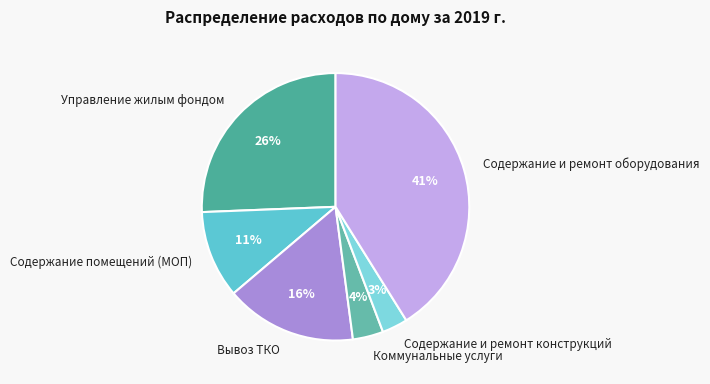

The Коммунальные услуги slice represents 15% of the pie. True or false?

False